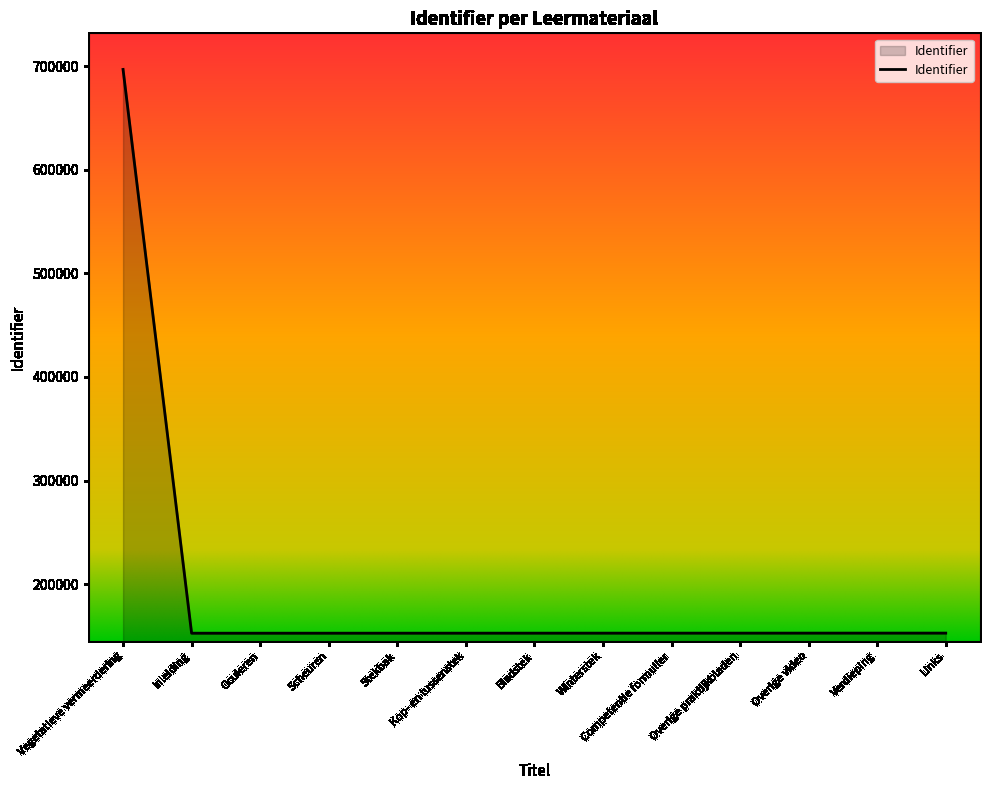

Is it true that the value at Scheuren is 152667?

True